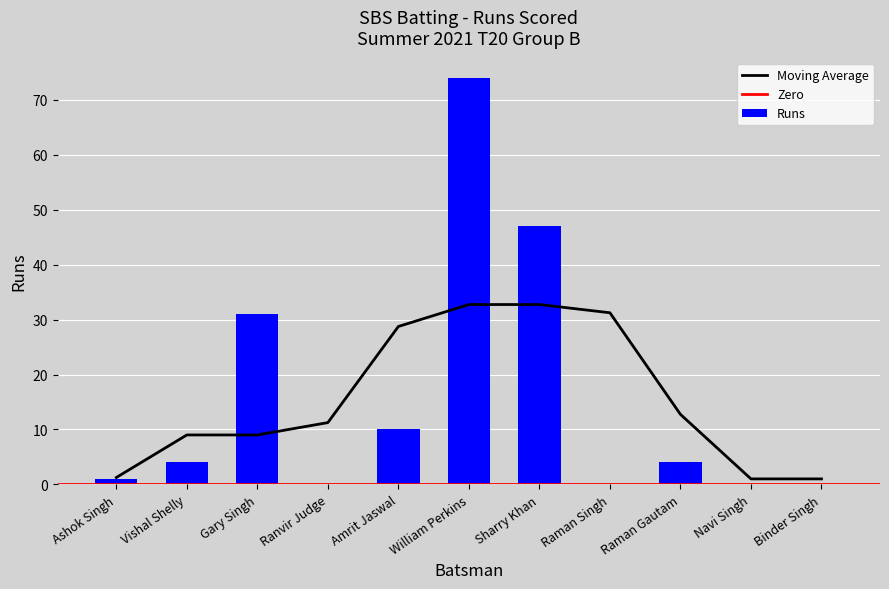

What is the change in value from Amrit Jaswal to Navi Singh?

-10